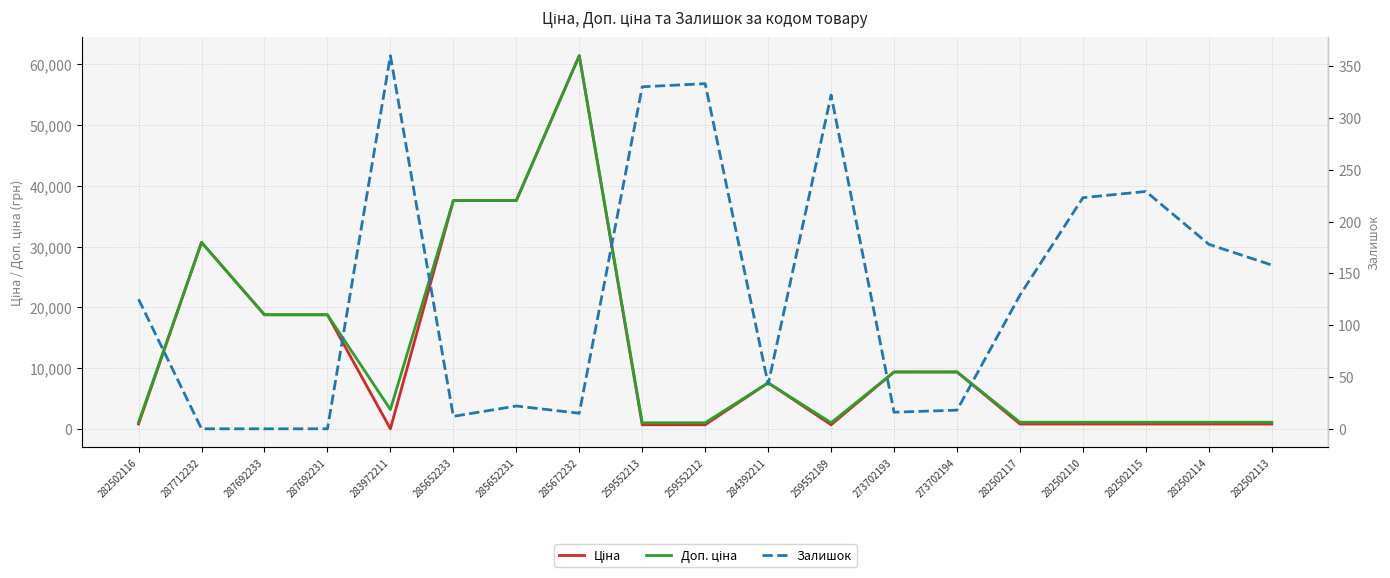

Which series has the largest total across all categories?

Доп. ціна